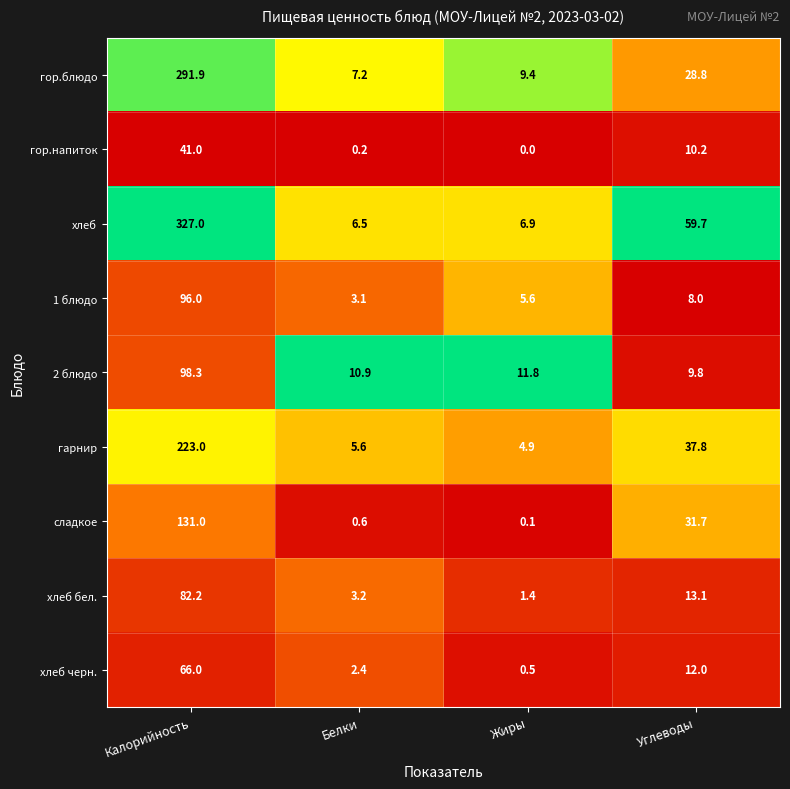

Is it true that 1 блюдо equals 5.4 at Белки?

False